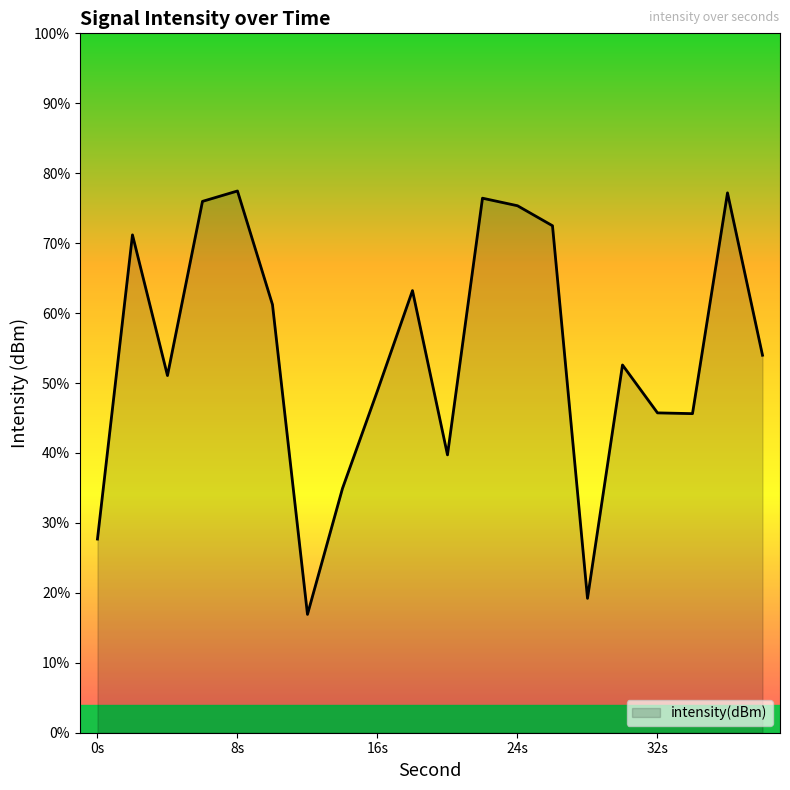

What is the change in value from 4 to 12?

-8.5